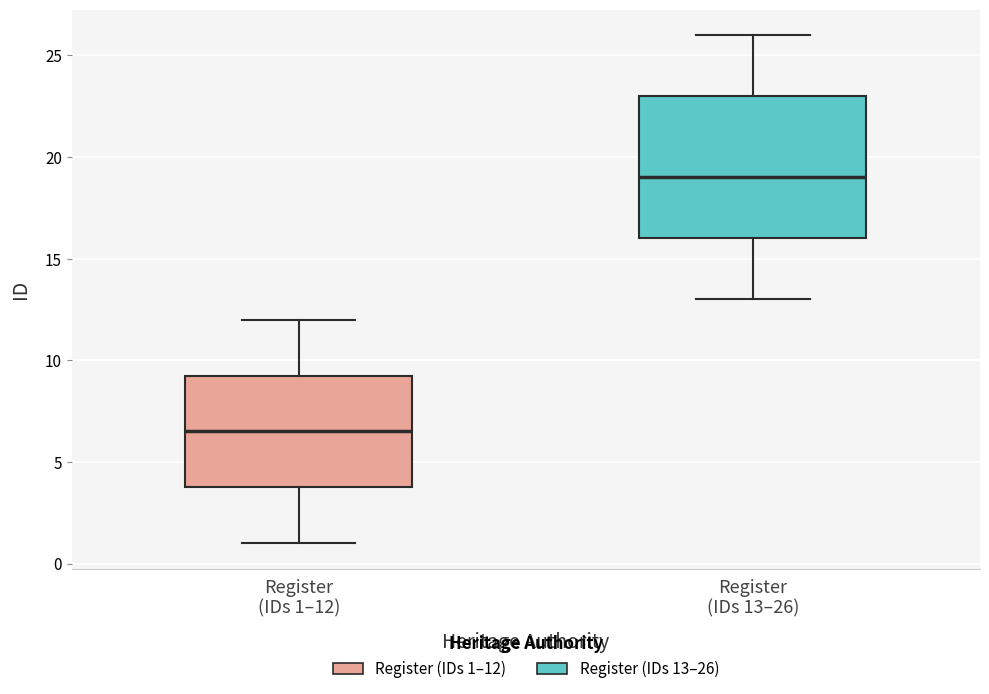

Which box's median line is the highest?

Register (IDs 13–26)